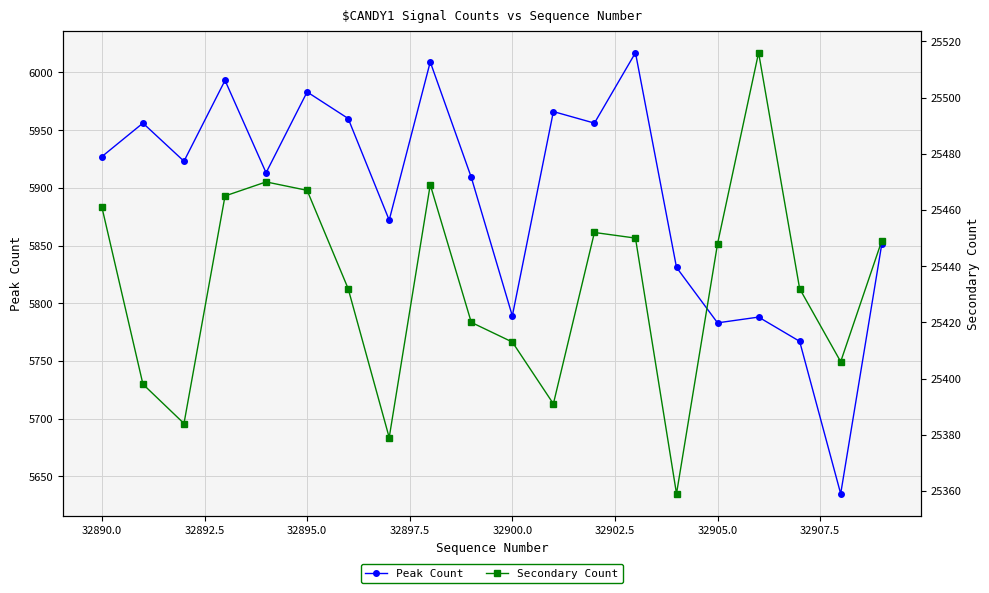

How many categories are shown in the chart?

20